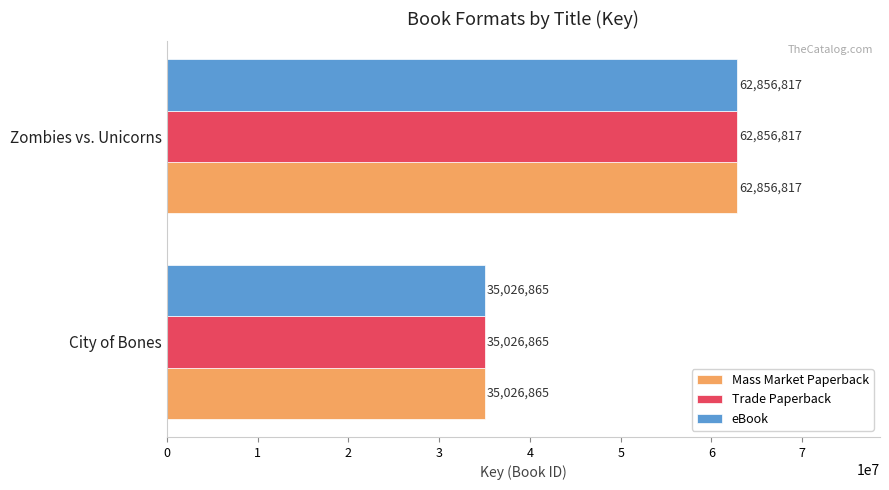

What is the difference between the maximum and minimum values in the Mass Market Paperback series?

27829952